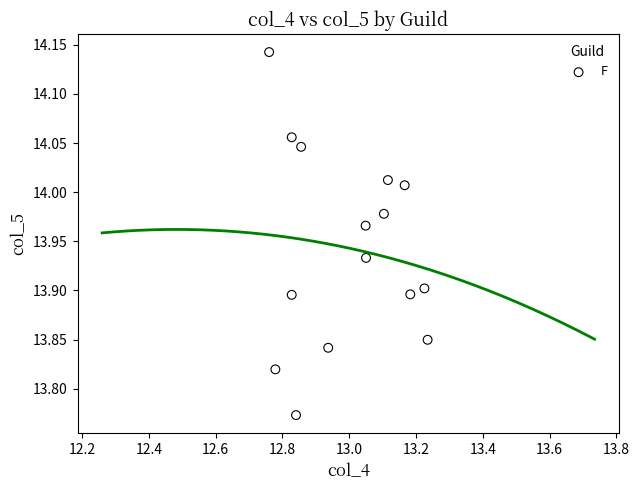

What is the range of X values (max minus min)?

0.5